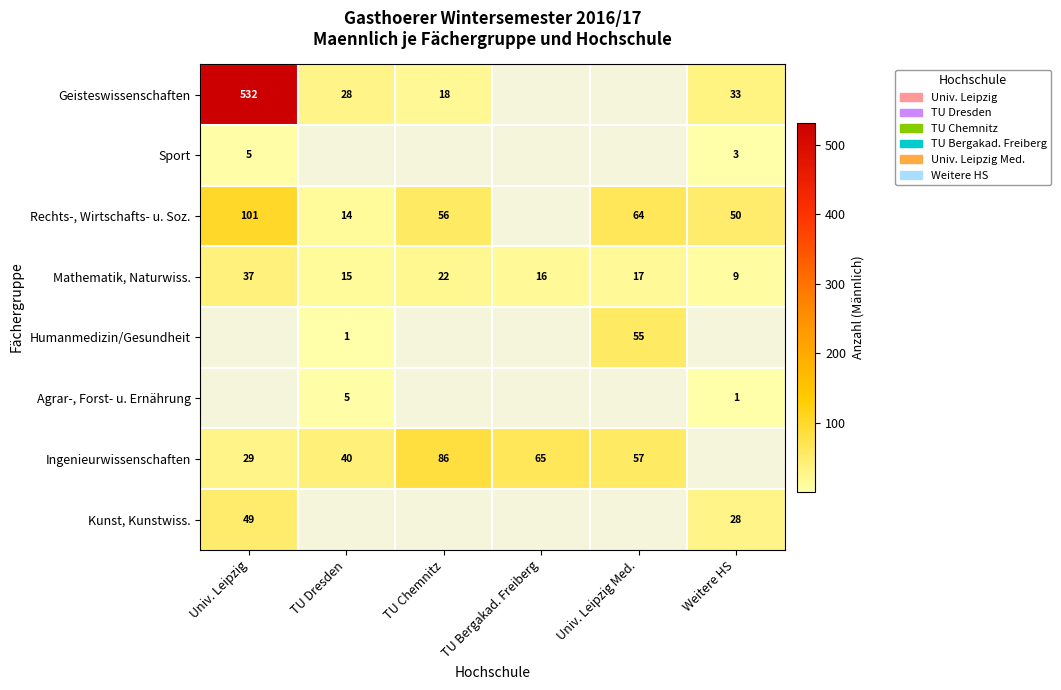

True or false: Kunst, Kunstwiss. has a value of 16 at Weitere HS.

False